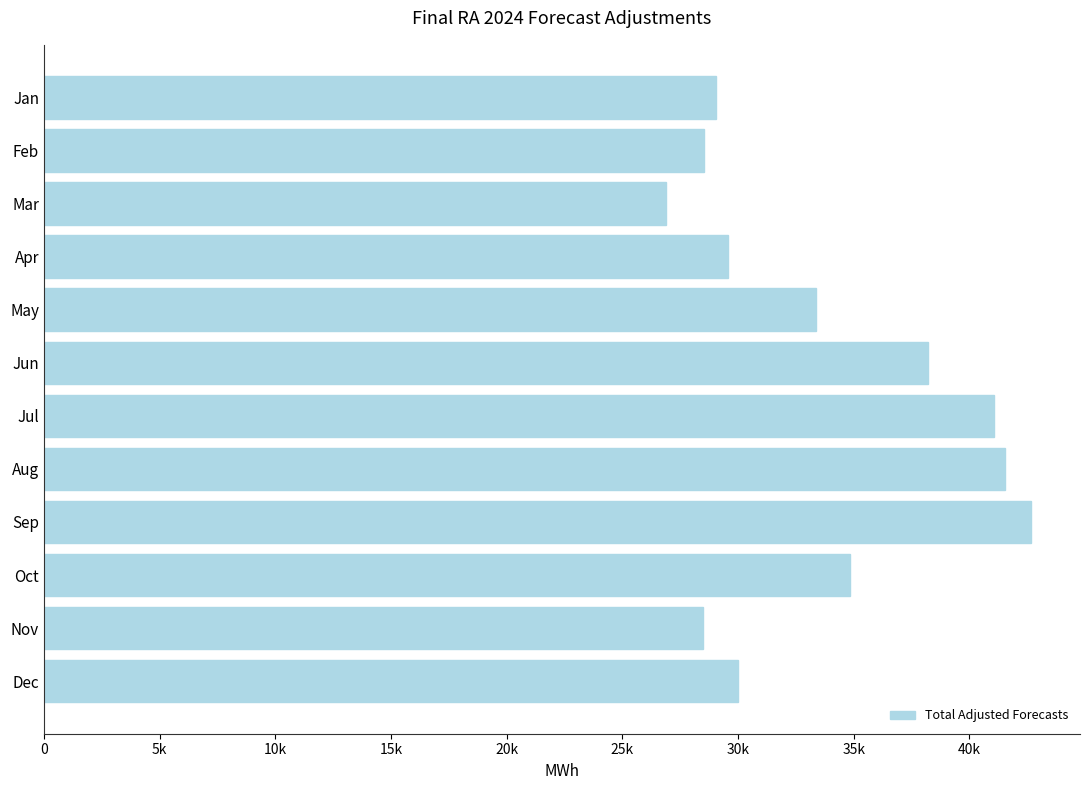

Which label corresponds to the largest value in the chart?

Sep